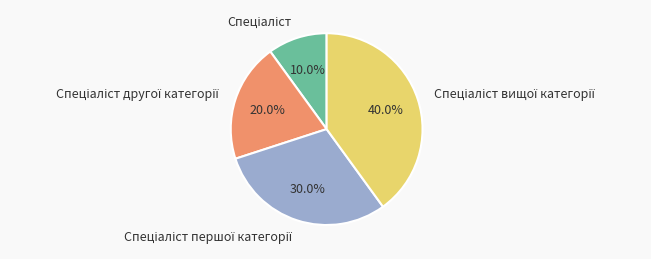

Is there any slice that represents more than half of the pie?

No